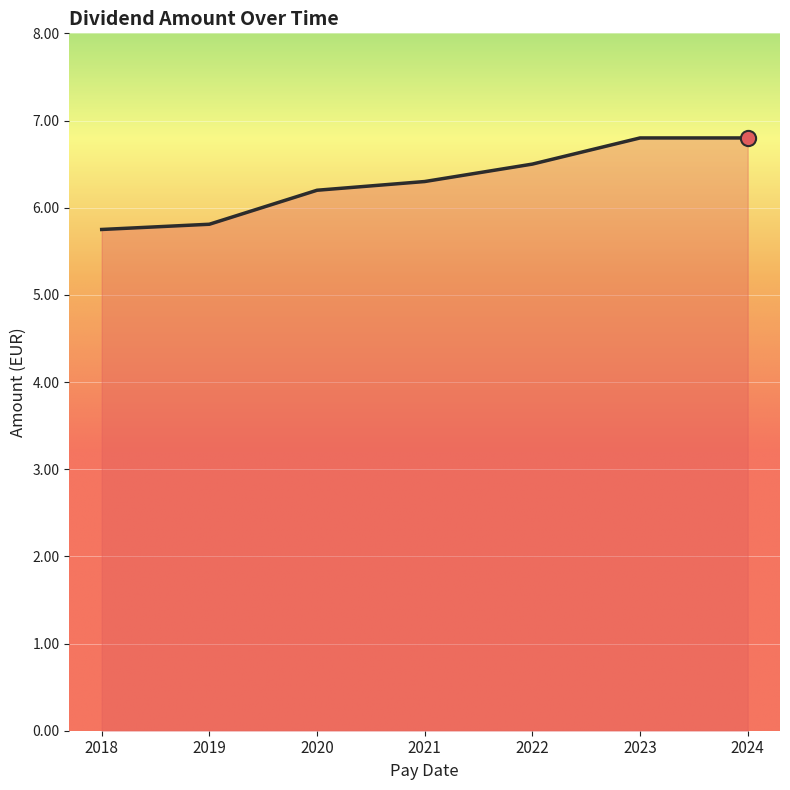

Approximately how many times larger is the value at 2023 compared to 2020?

1.1